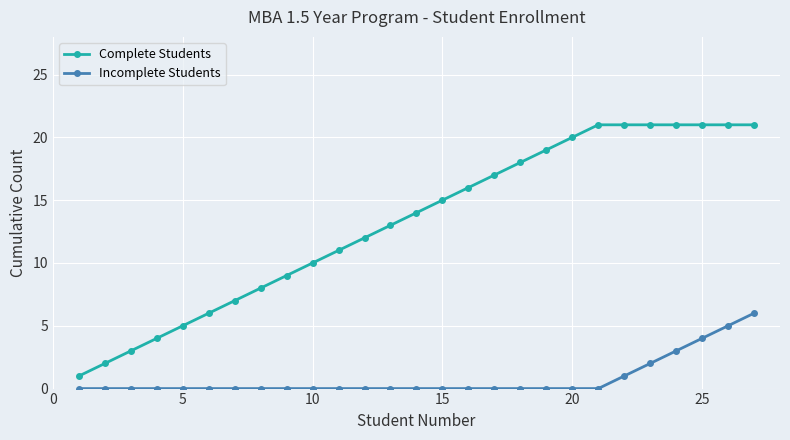

How many lines are shown in the chart?

2